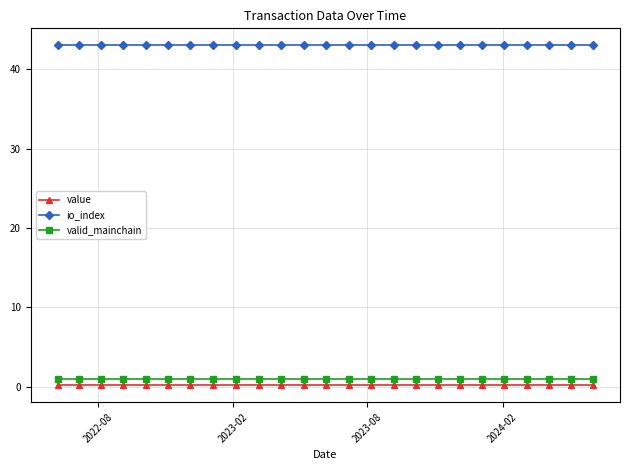

What is the value of the io_index point at the 18th from the left?

43.0